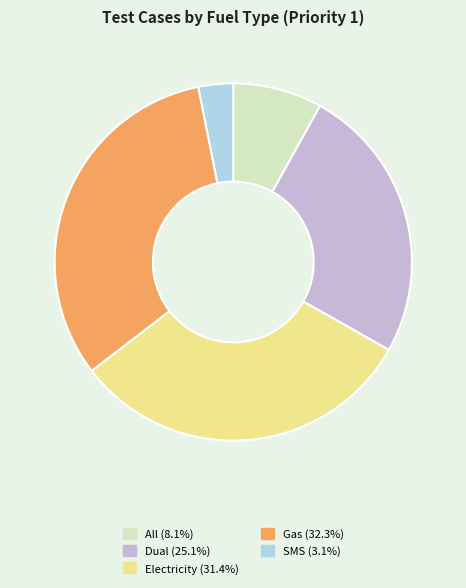

What is the largest slice in the pie chart?

Gas